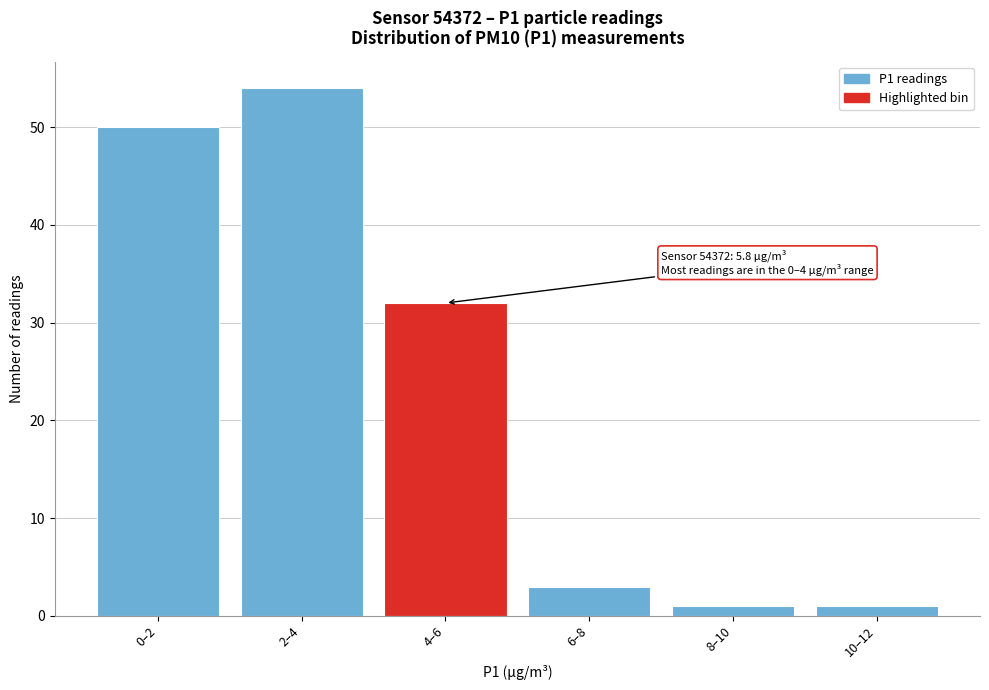

Reading left to right, what are all the values shown in this chart?

0–2=50	2–4=54	4–6=32	6–8=3	8–10=1	10–12=1